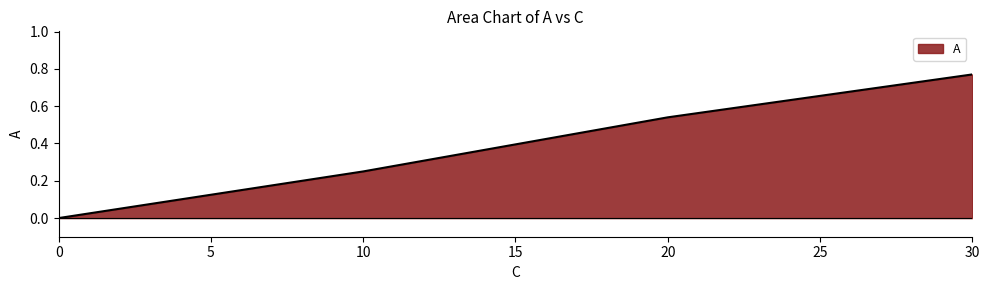

List the labels in order of value, smallest first.

0, 10, 20, 30